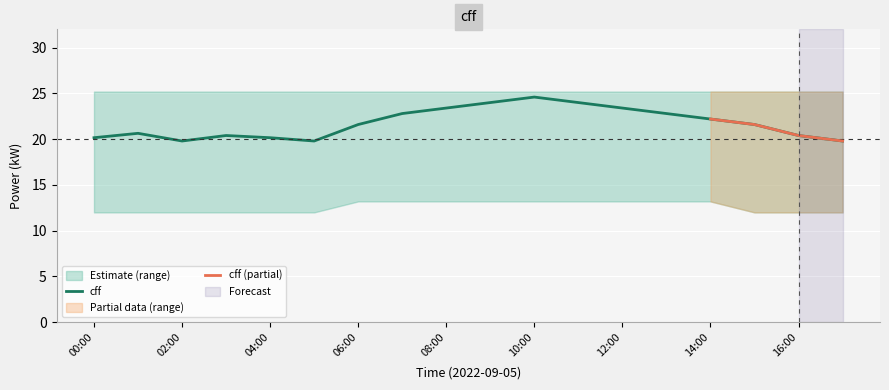

Reading right to left, what are all the values shown in this chart?

cff: 17:00=19.8	16:00=20.4	15:00=21.6	14:00=22.2	13:00=22.8	12:00=23.4	11:00=24.0	10:00=24.6	09:00=24.0	08:00=23.4	07:00=22.8	06:00=21.6	05:00=19.8	04:00=20.2	03:00=20.4	02:00=19.8	01:00=20.6	00:00=20.2
cff_upper: 17:00=25.2	16:00=25.2	15:00=25.2	14:00=25.2	13:00=25.2	12:00=25.2	11:00=25.2	10:00=25.2	09:00=25.2	08:00=25.2	07:00=25.2	06:00=25.2	05:00=25.2	04:00=25.2	03:00=25.2	02:00=25.2	01:00=25.2	00:00=25.2
cff_lower: 17:00=12.0	16:00=12.0	15:00=12.0	14:00=13.2	13:00=13.2	12:00=13.2	11:00=13.2	10:00=13.2	09:00=13.2	08:00=13.2	07:00=13.2	06:00=13.2	05:00=12.0	04:00=12.0	03:00=12.0	02:00=12.0	01:00=12.0	00:00=12.0